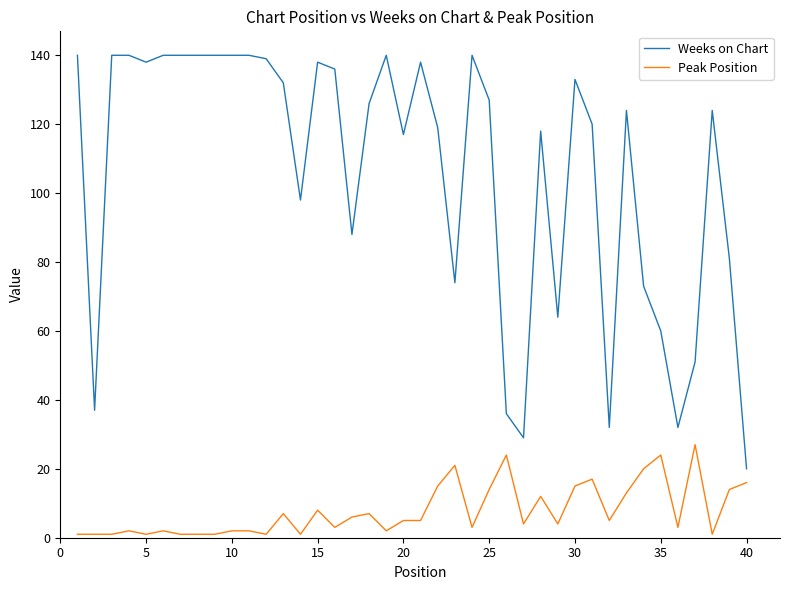

Does the chart display data point markers on the line(s)?

No